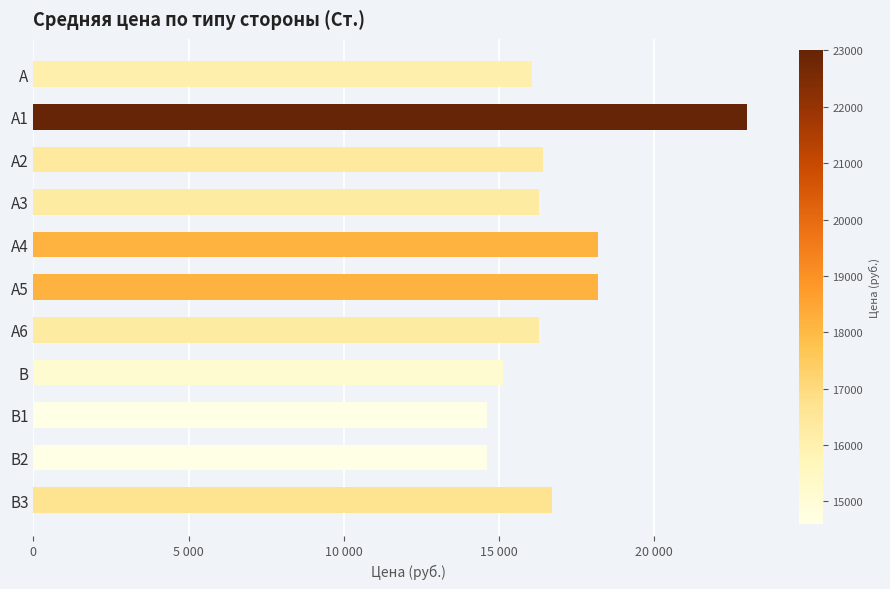

Are the bars horizontal?

Yes